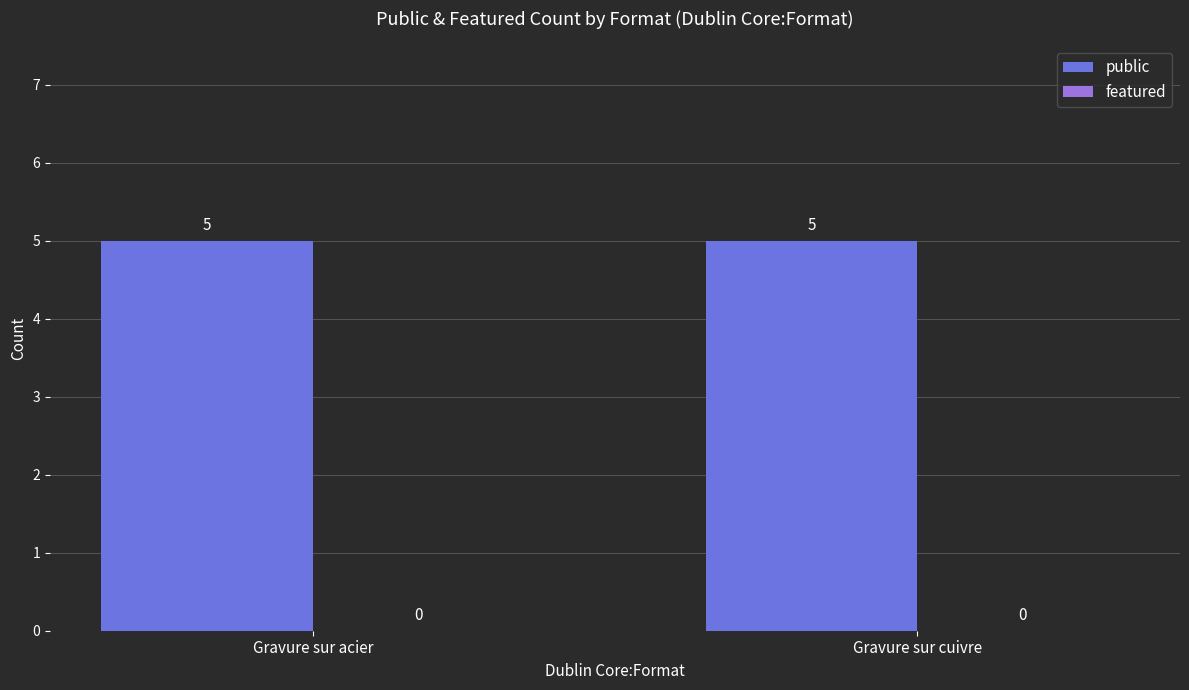

What are all the series names shown in the legend?

public, featured